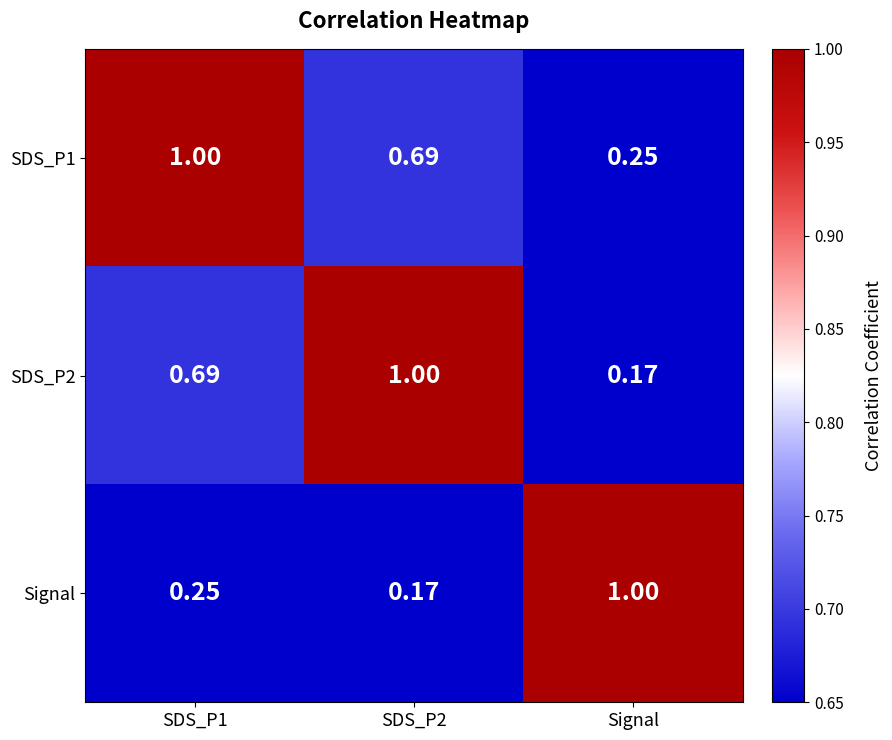

Where is SDS_P2 nearest to the value 0?

Signal